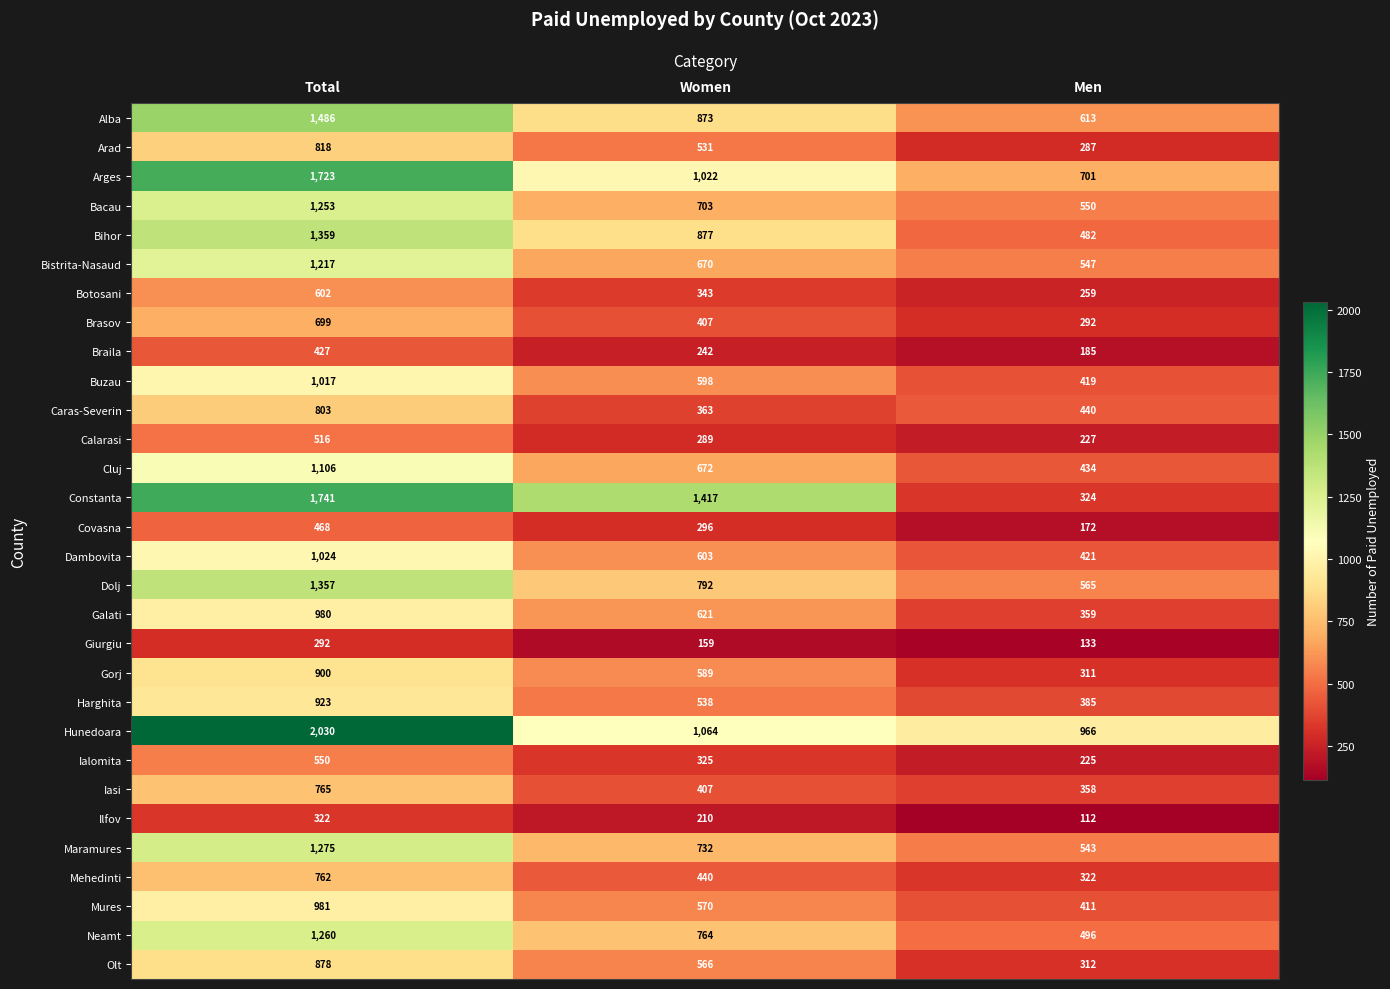

Rank the series at Men from highest to lowest value.

Hunedoara, Arges, Alba, Dolj, Bacau, Bistrita-Nasaud, Maramures, Neamt, Bihor, Caras-Severin, Cluj, Dambovita, Buzau, Mures, Harghita, Galati, Iasi, Constanta, Mehedinti, Olt, Gorj, Brasov, Arad, Botosani, Calarasi, Ialomita, Braila, Covasna, Giurgiu, Ilfov